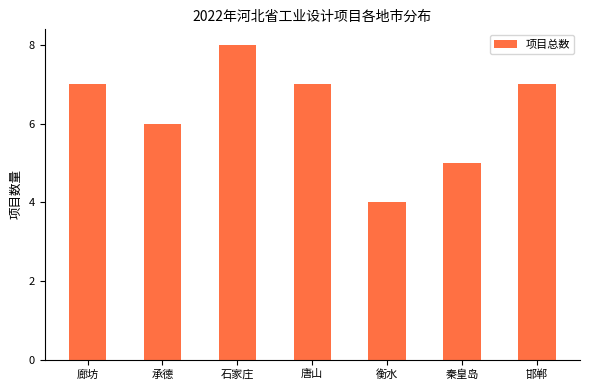

Which category has the lowest value across all series?

衡水